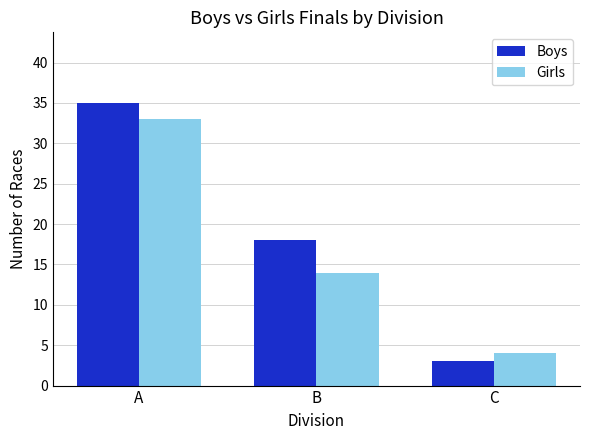

How many categories are shown in the chart?

3